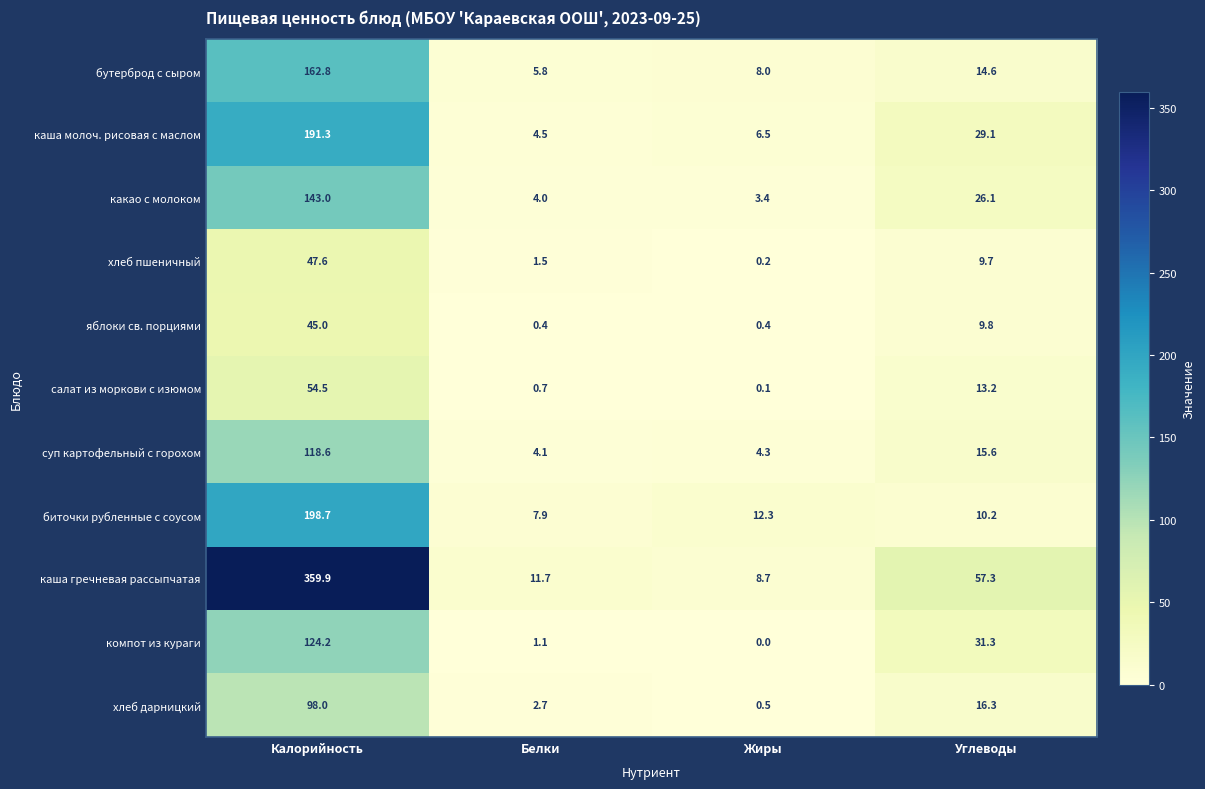

At which category is the sum across all series the highest?

Калорийность